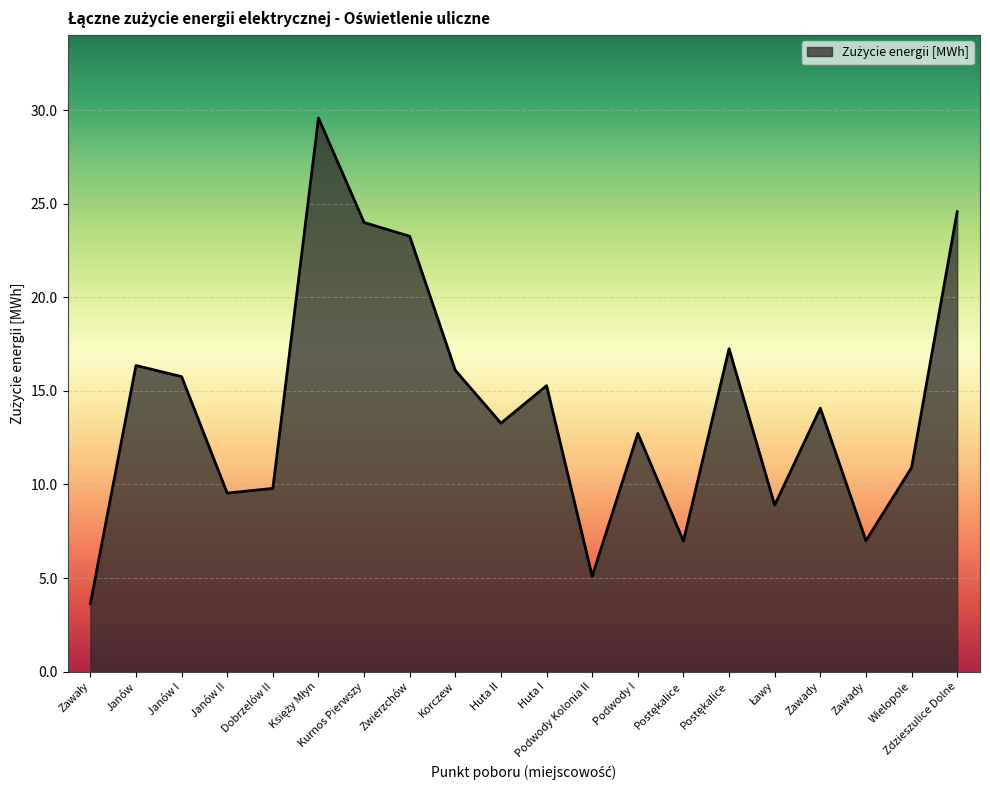

Reading left to right, list all the values displayed in this chart.

3.6	16.4	15.8	9.5	9.8	29.6	24.0	23.3	16.1	13.3	15.3	5.1	12.7	7.0	17.3	8.9	14.1	7.0	10.9	24.6